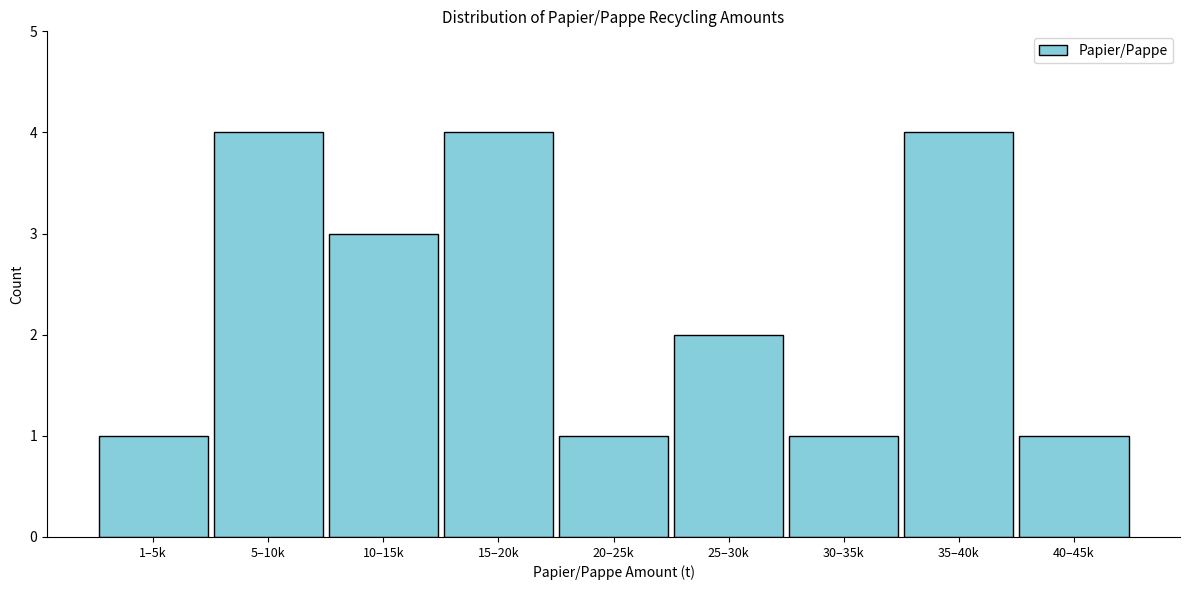

Reading right to left, what are all the values shown in this chart?

1	4	1	2	1	4	3	4	1